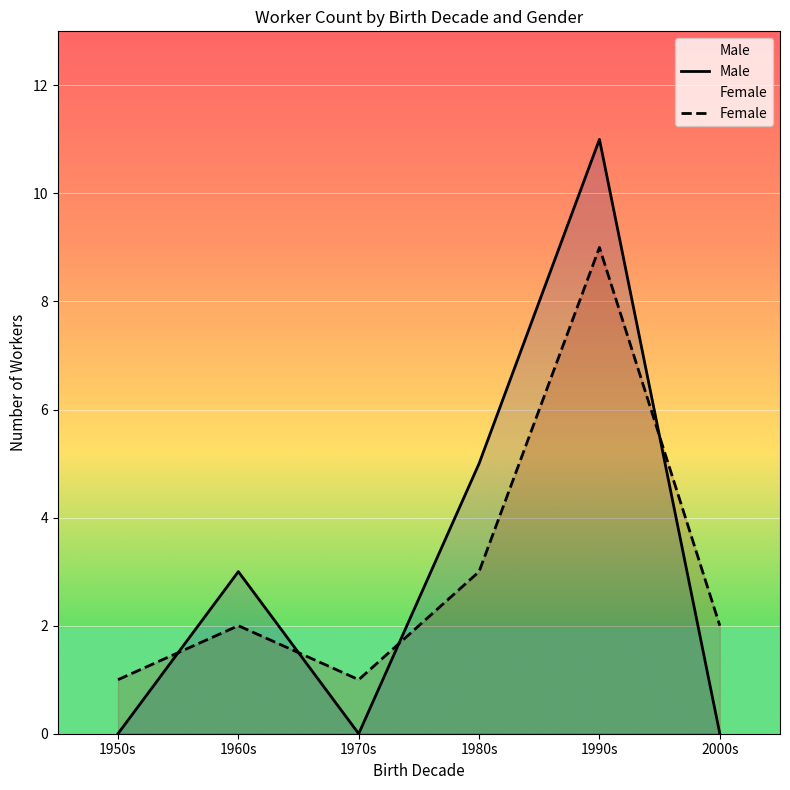

Is the value of Female at 1990s greater than the value of Male at 1970s?

Yes